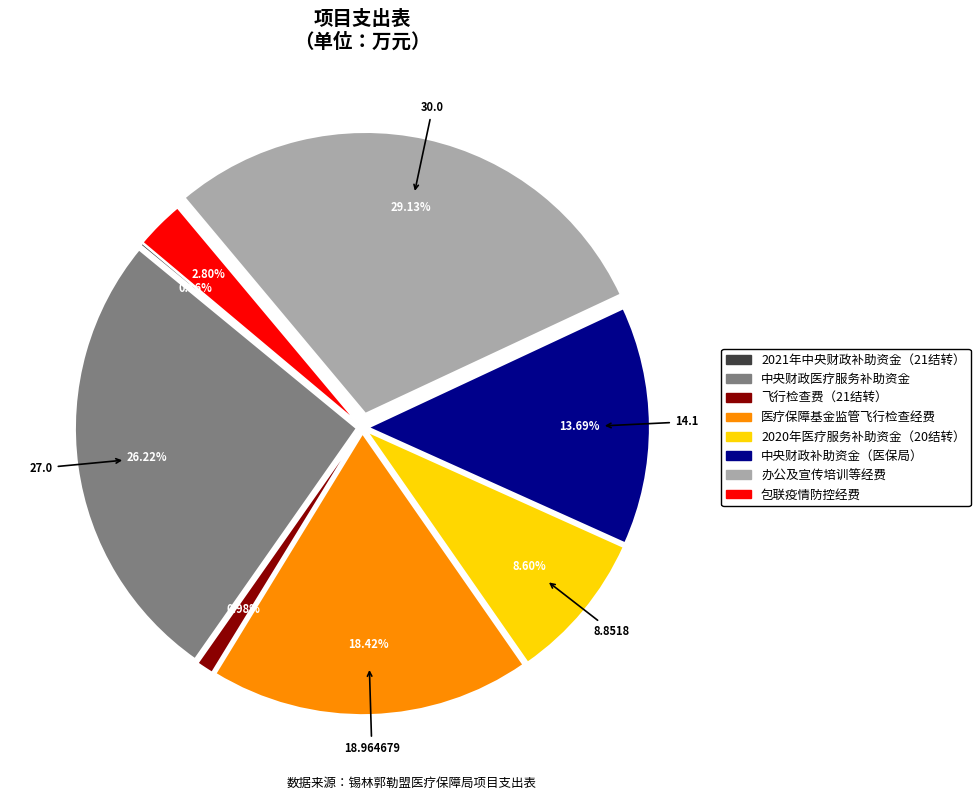

Is there any slice that represents more than half of the pie?

No